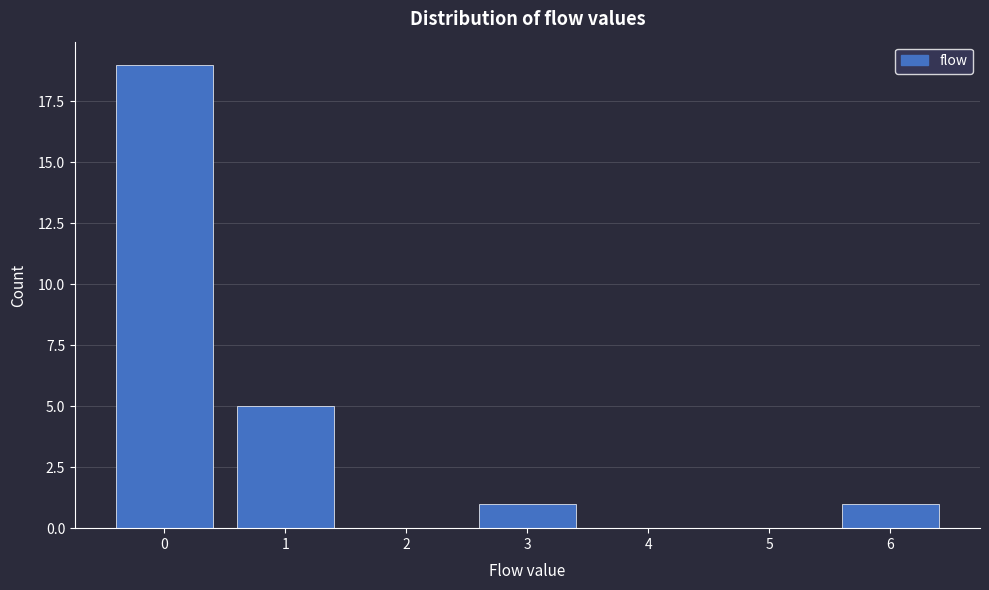

Reading left to right, transcribe all the data shown in this chart.

0=19	1=5	2=0	3=1	4=0	5=0	6=1